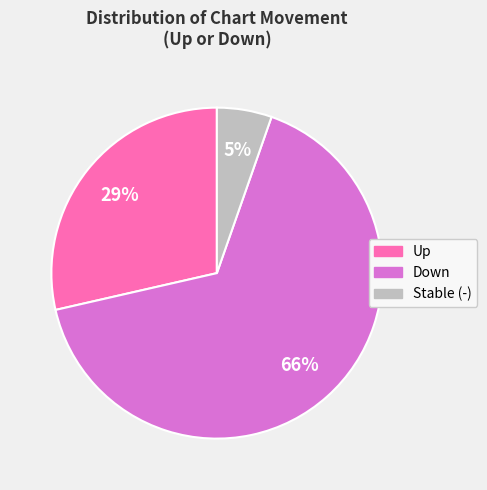

To the nearest percent, what percentage of the pie is Down?

66%